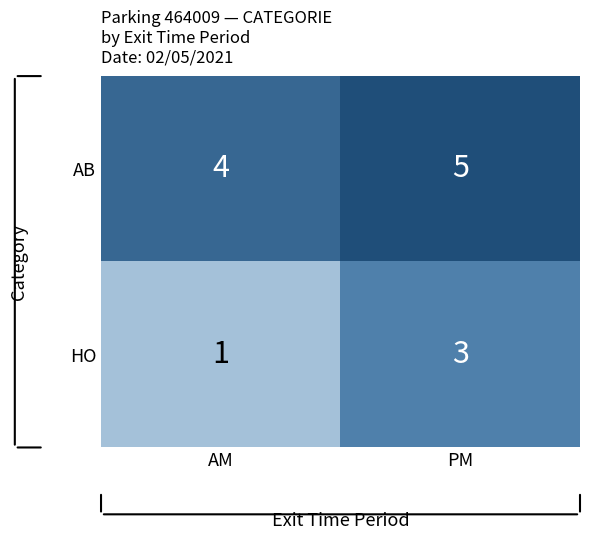

What is the total value across all series at AM?

5